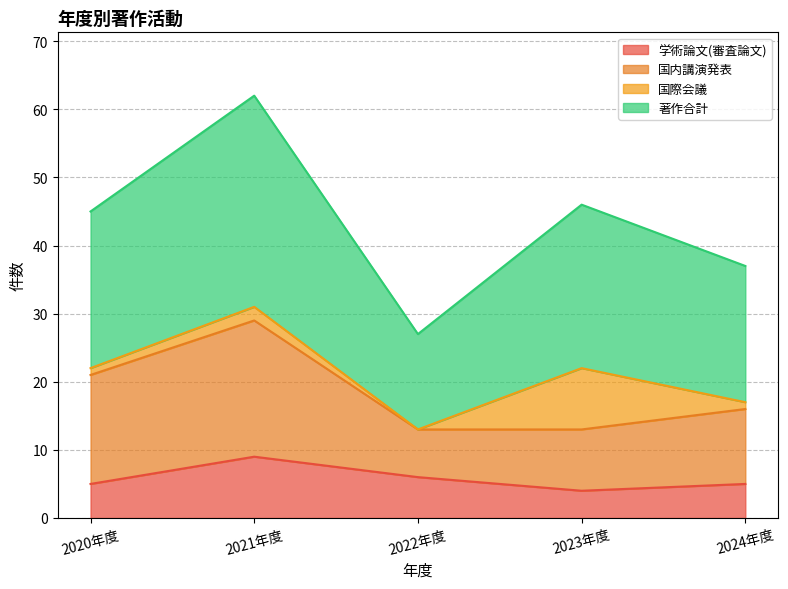

What is the difference between the 著作合計 values at 2022年度 and 2020年度?

18